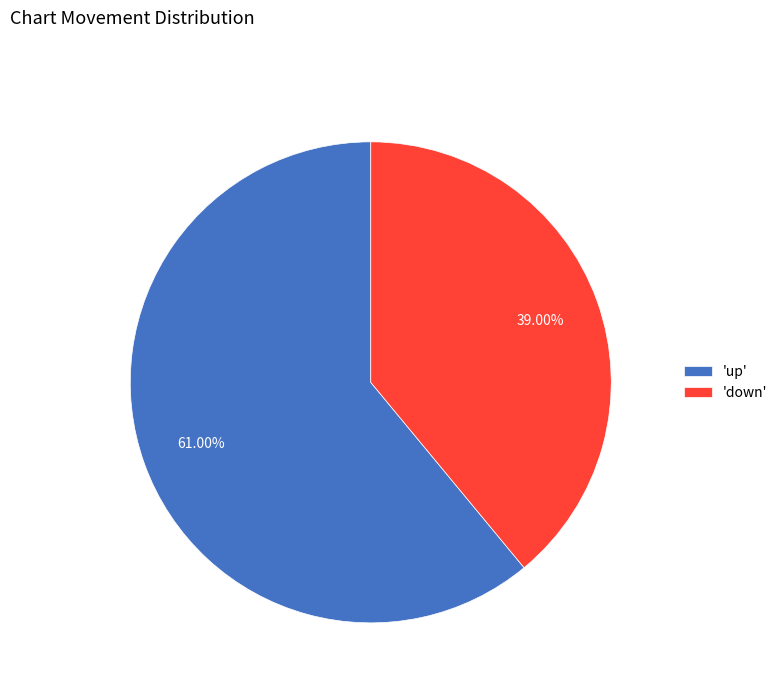

Is the sum of 'up' and 'down' greater than half?

Yes